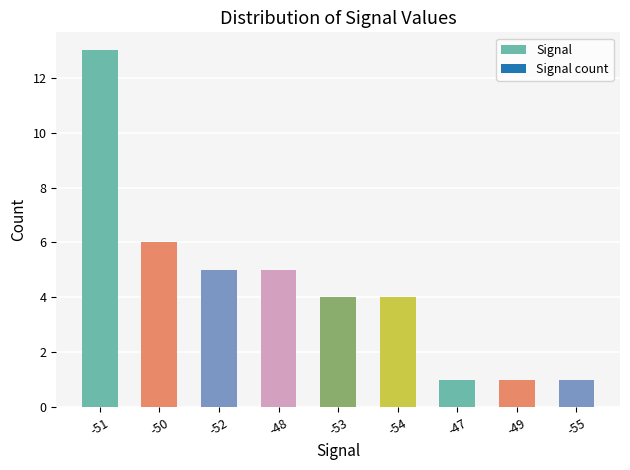

What is the minimum value shown in the chart?

1